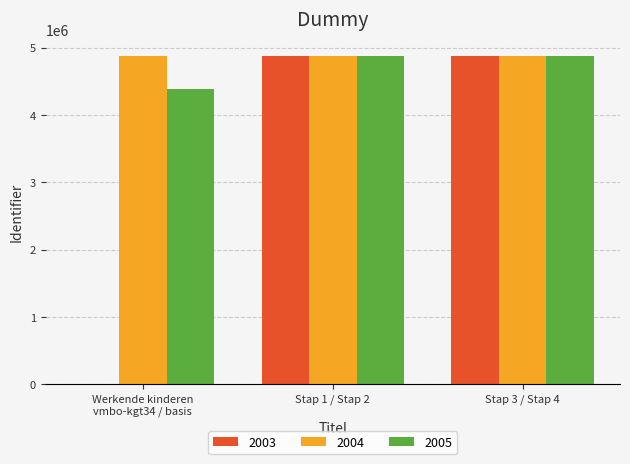

Count the number of categories in the chart.

3